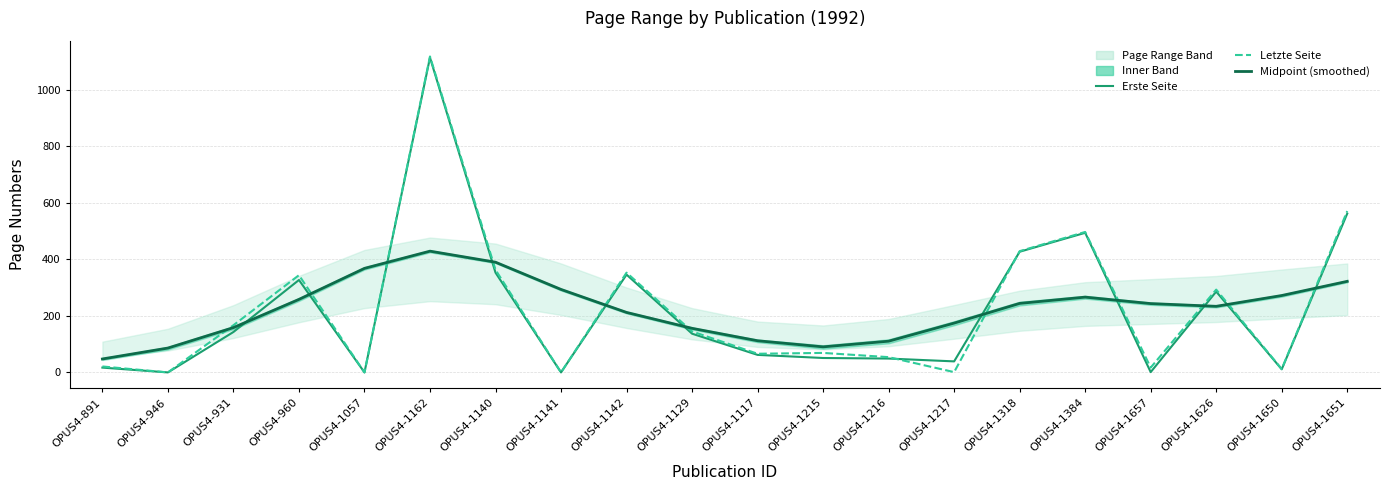

How many intersections are there between Letzte Seite and Midpoint (smoothed)?

11